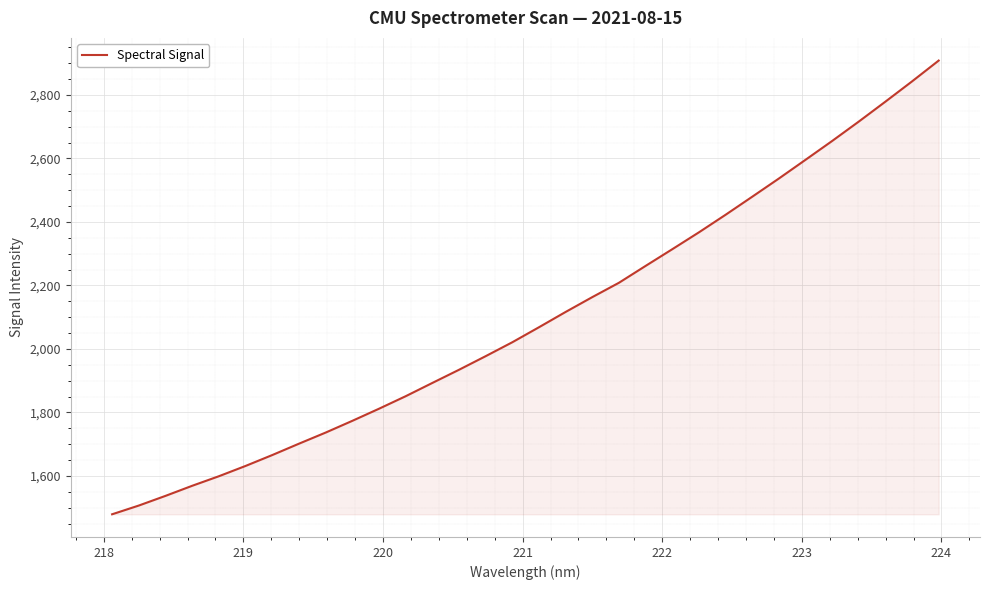

How many distinct data groups are displayed?

1